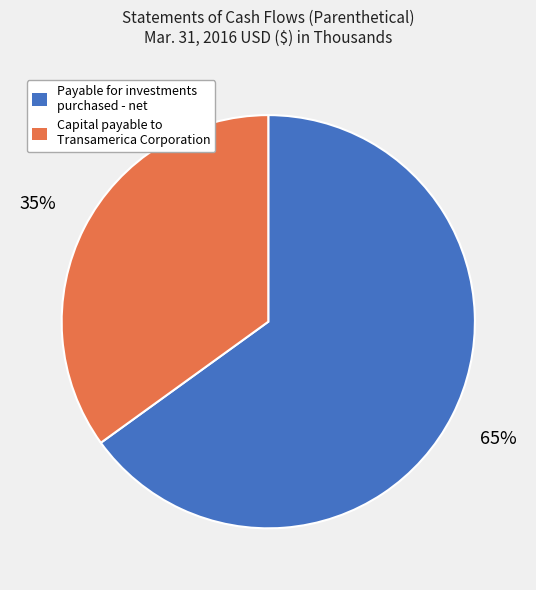

To the nearest percent, what is the difference between the Capital payable to Transamerica Corporation and Payable for investments purchased - net slice percentages?

30%